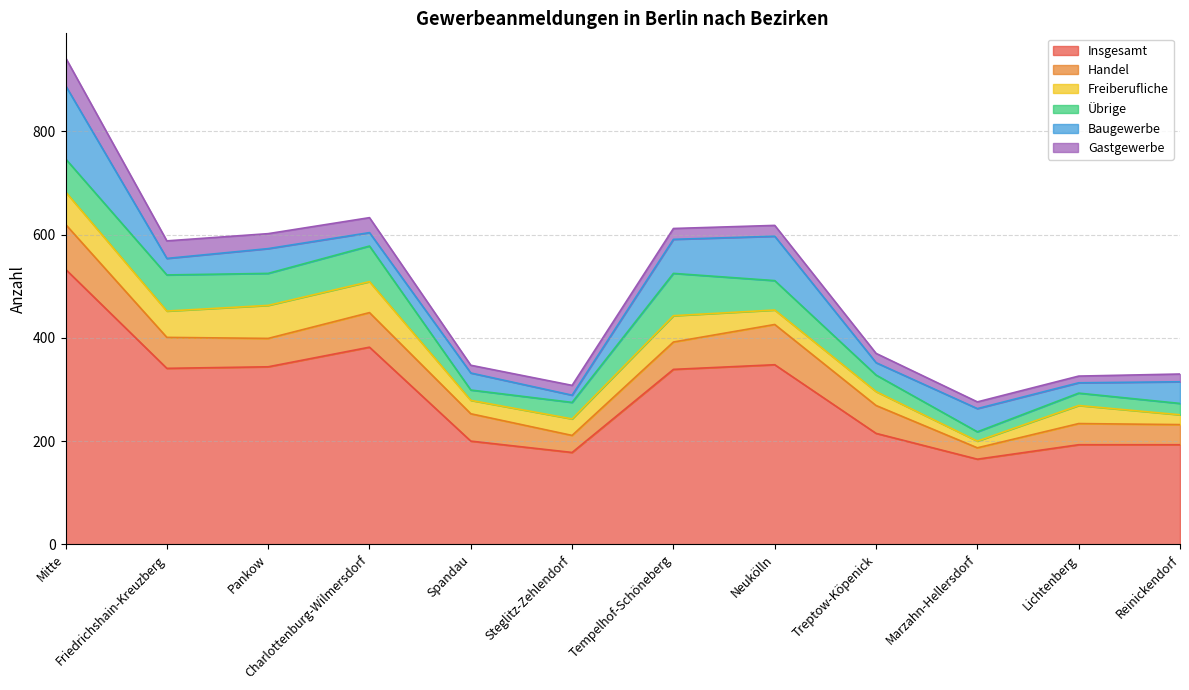

Rank the categories by Übrige value from lowest to highest.

Marzahn-Hellersdorf, Spandau, Reinickendorf, Lichtenberg, Steglitz-Zehlendorf, Treptow-Köpenick, Neukölln, Pankow, Mitte, Charlottenburg-Wilmersdorf, Friedrichshain-Kreuzberg, Tempelhof-Schöneberg